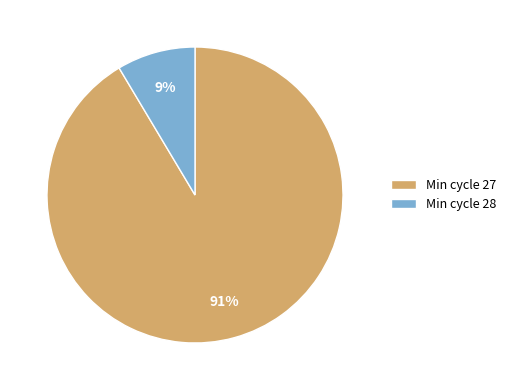

Which has a higher value, Min cycle 28 or Min cycle 27?

Min cycle 27